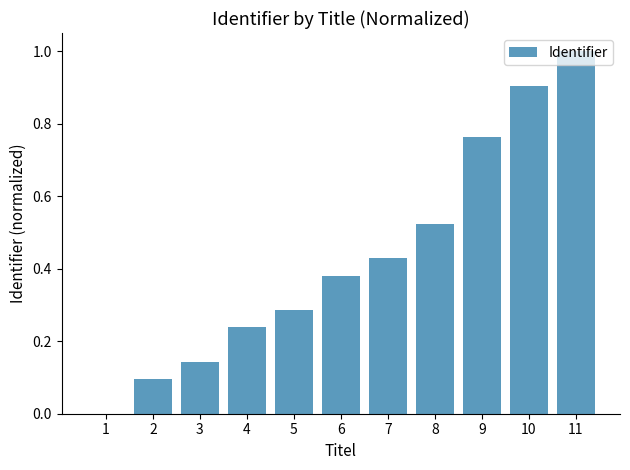

How many data points are above 0?

10